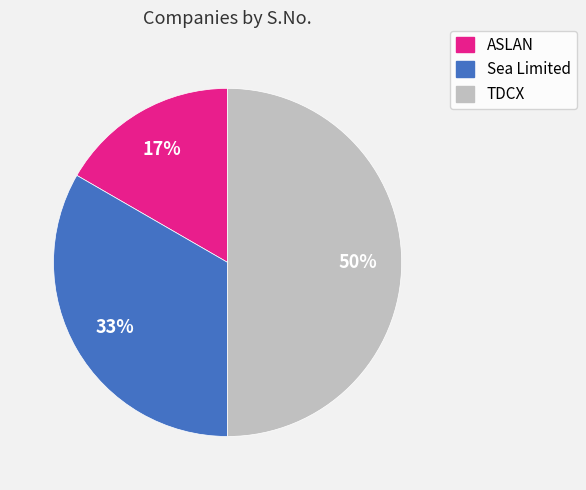

What is the ratio of the value at TDCX to the value at Sea Limited?

1.5